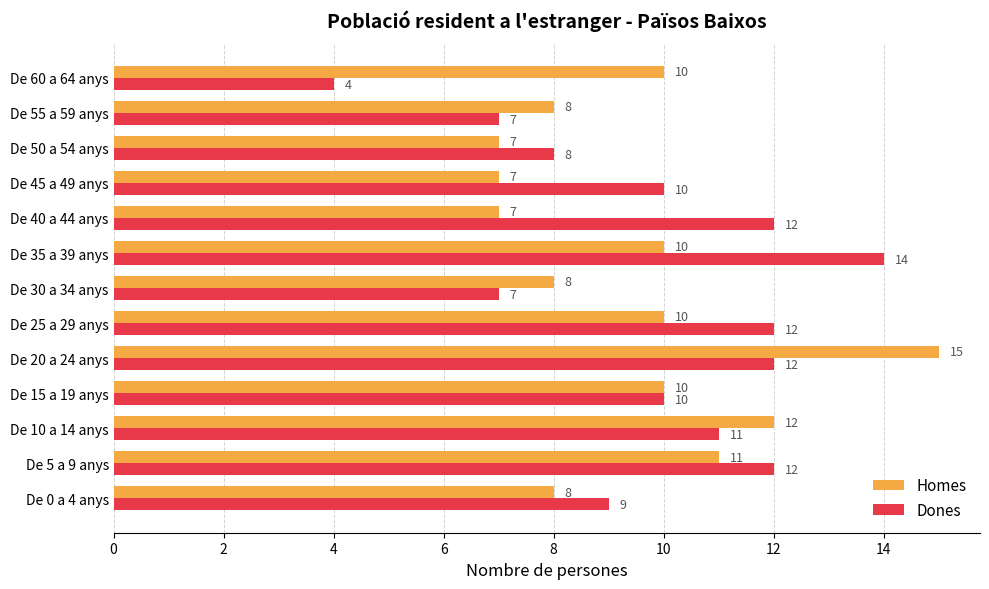

Which series has the largest total across all categories?

Dones